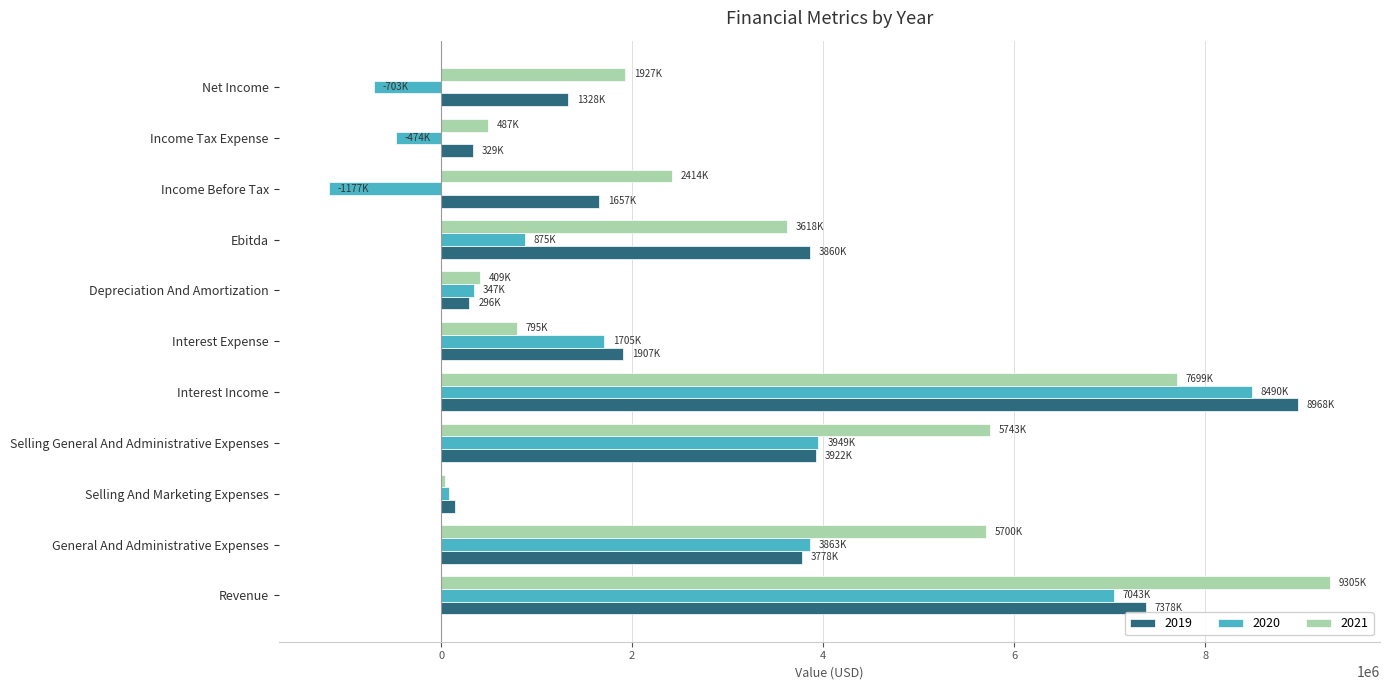

What is the approximate value of 2020 at Revenue, to the nearest 100?

7043000